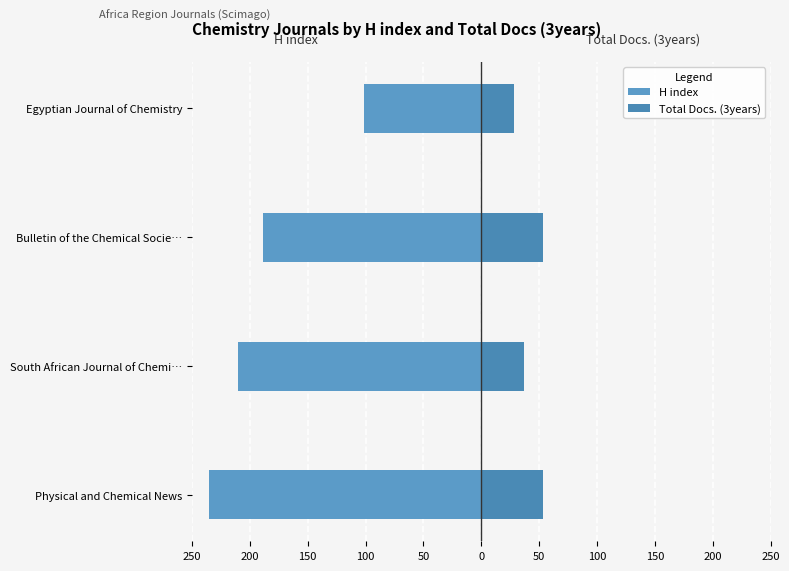

What is the sum of all H index values?

-735